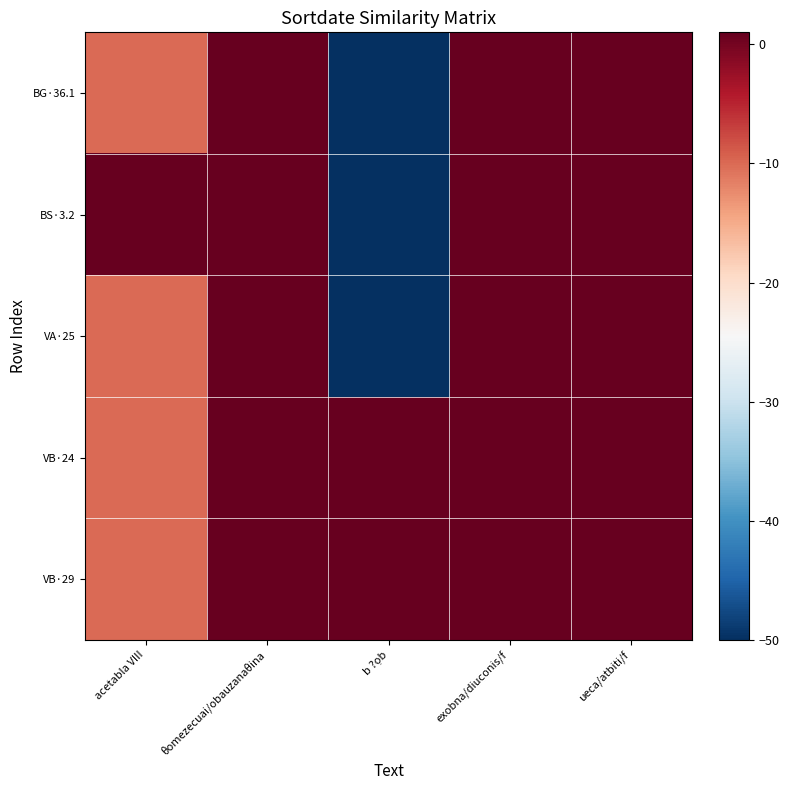

Rank the series at b ?ọb from lowest to highest value.

BG·36.1, BS·3.2, VA·25, VB·24, VB·29